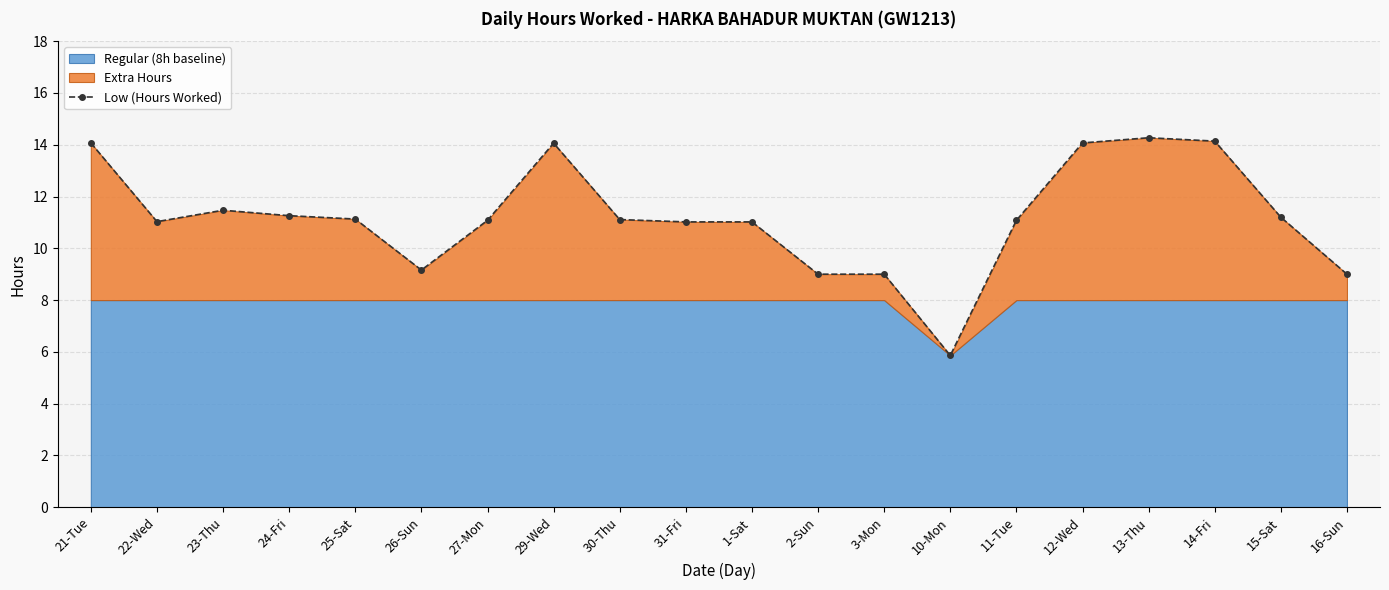

Reading right to left, extract all data points from this chart.

9.0	11.2	14.1	14.3	14.1	11.1	5.9	9.0	9.0	11.0	11.0	11.1	14.1	11.1	9.2	11.1	11.3	11.5	11.0	14.1